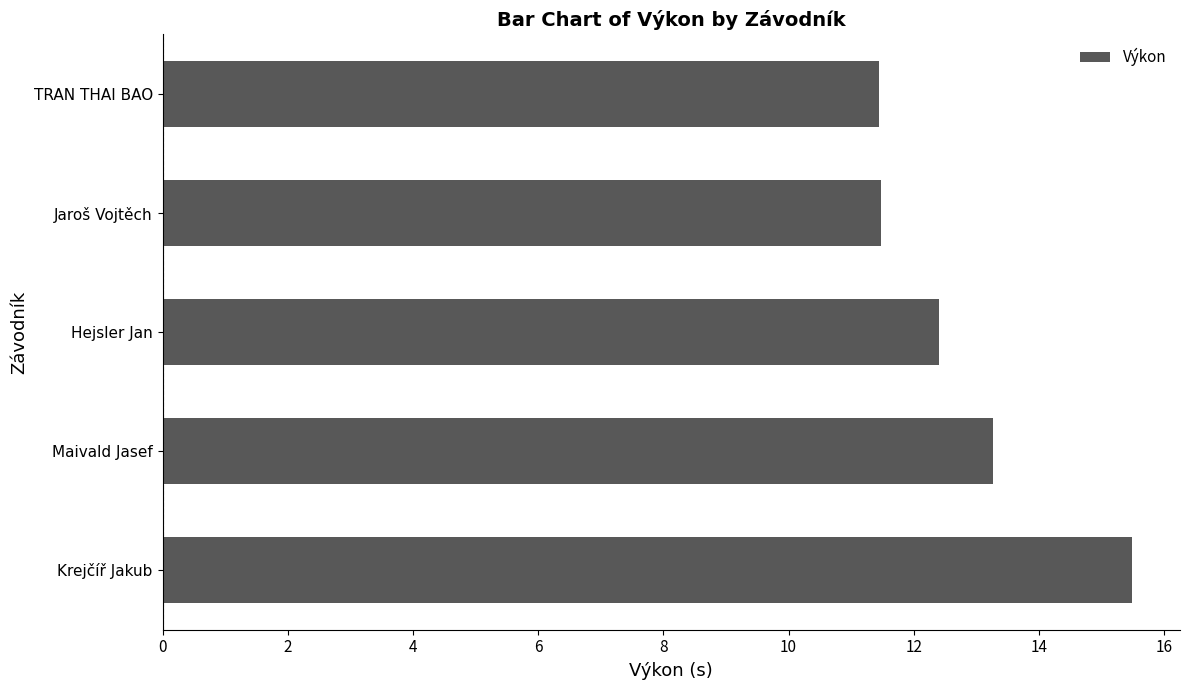

What is the approximate value at Jaroš Vojtěch?

11.5